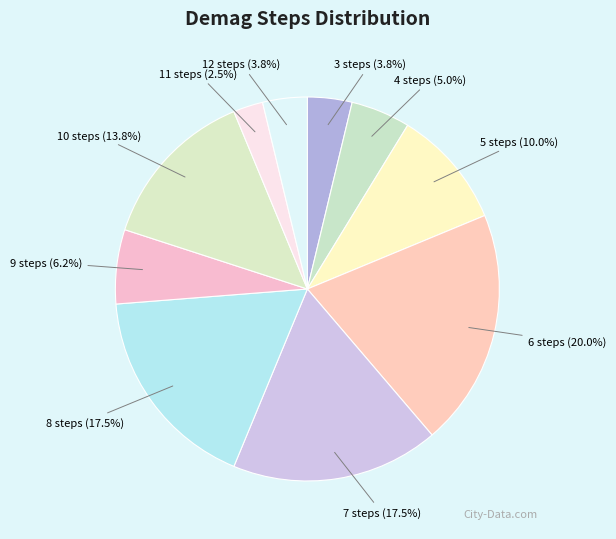

What percentage is NOT represented by 5 steps?

90.0%